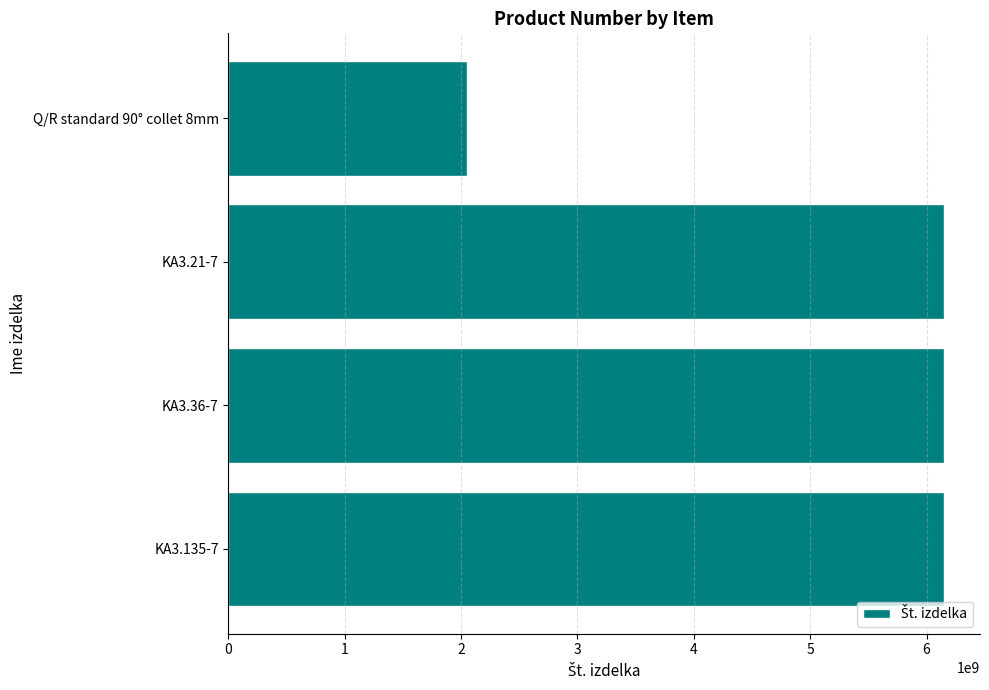

Read the value at KA3.135-7.

6151705220